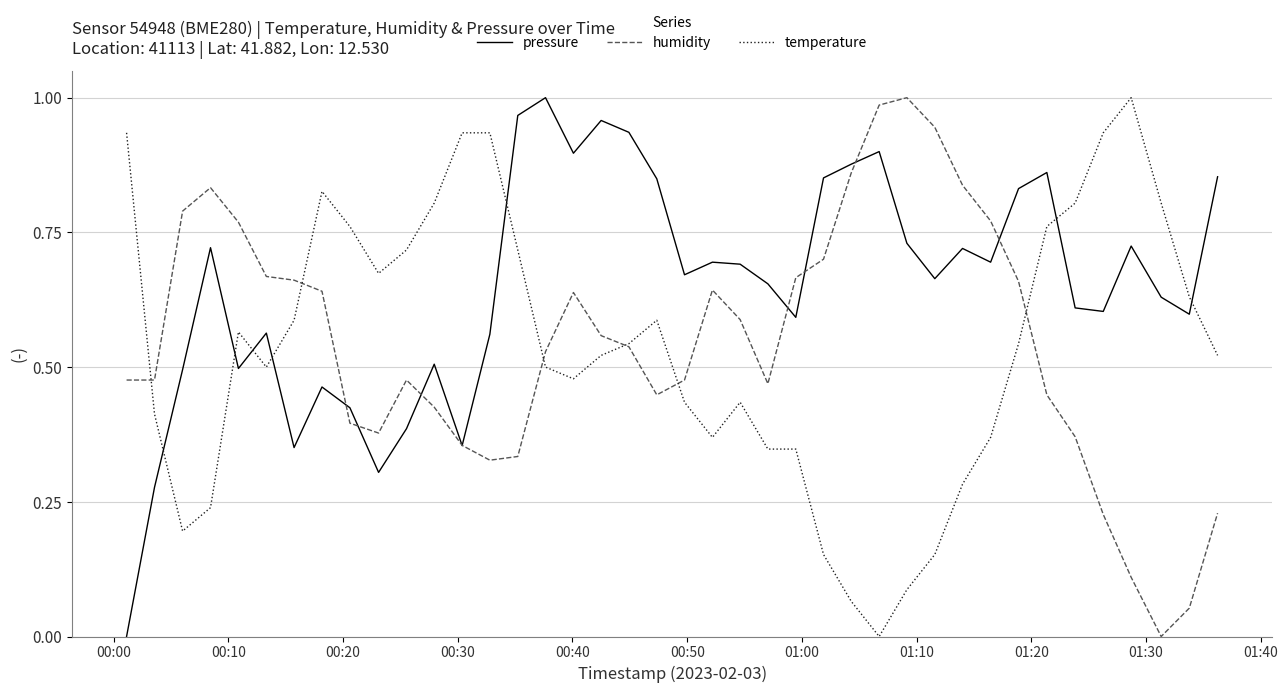

Which series has the largest total across all categories?

pressure